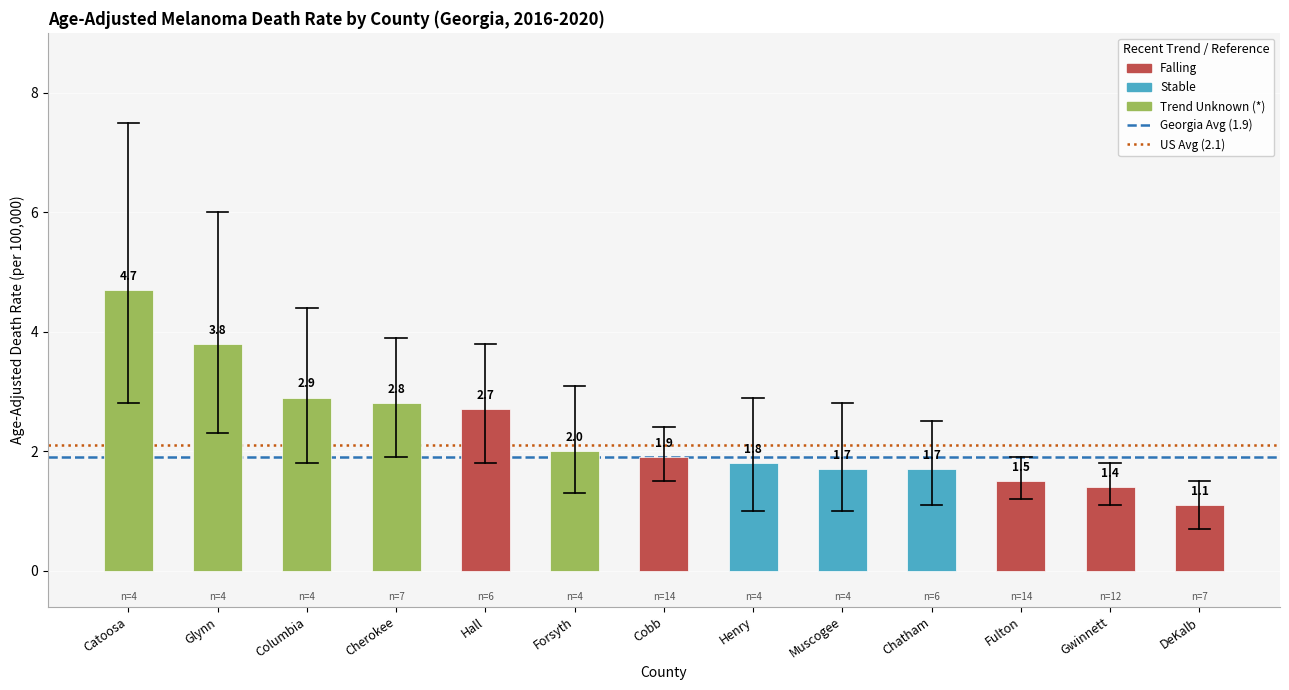

At which label is the value closest to 2?

Forsyth